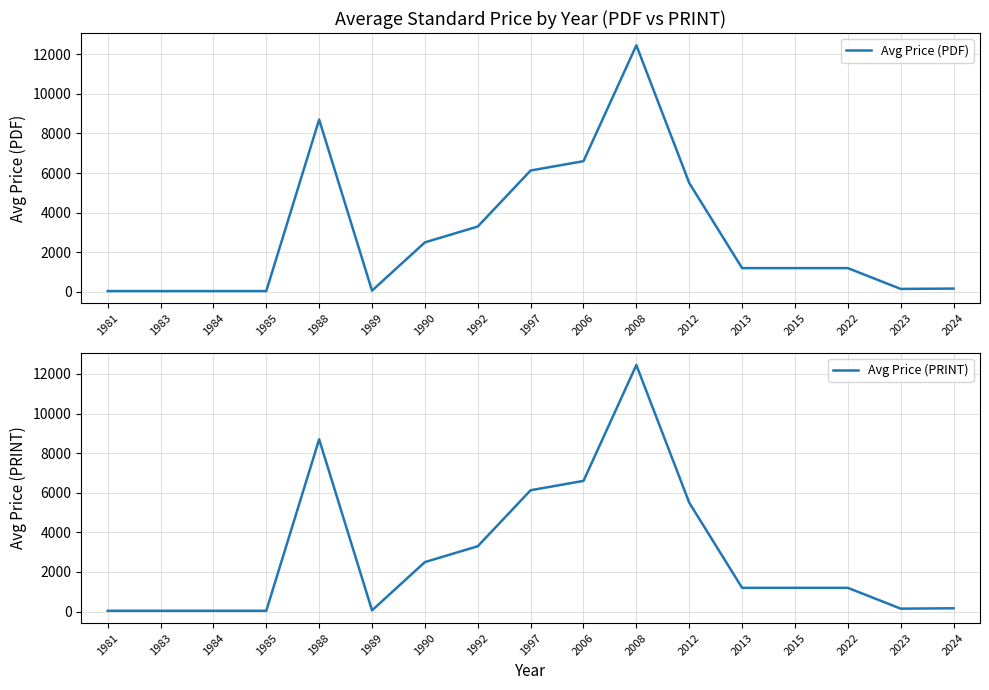

True or false: Avg Price (PRINT) and Avg Price (PDF) cross at least once.

False